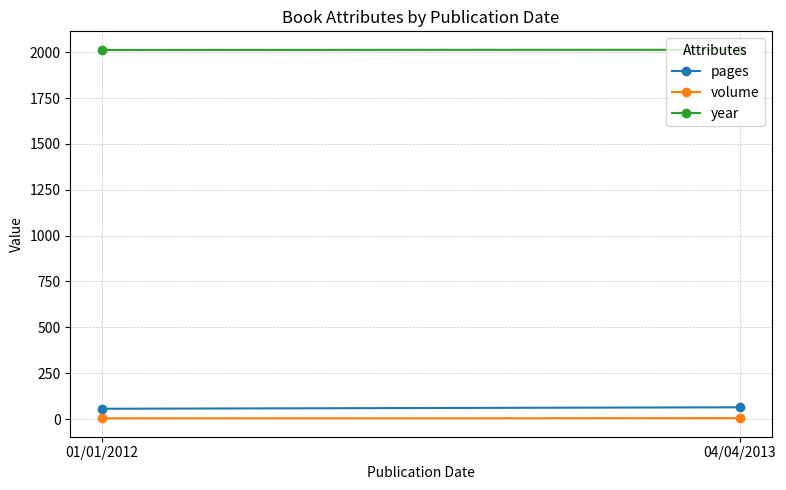

What is the label of the 2nd point from the right?

01/01/2012